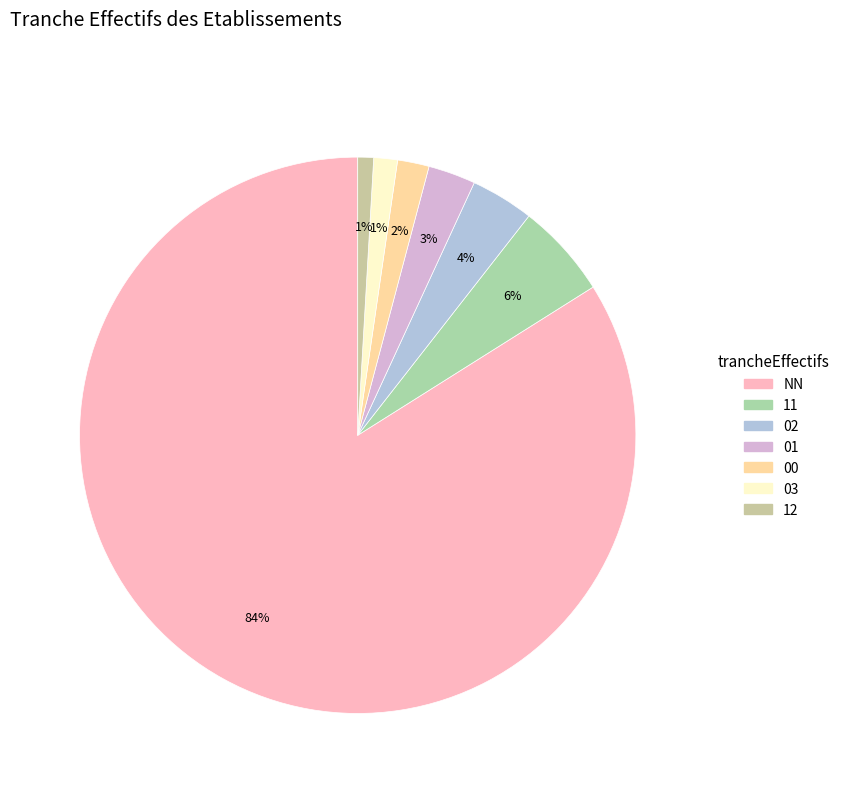

Approximately how many times larger is the value at 11 compared to 03?

4.0